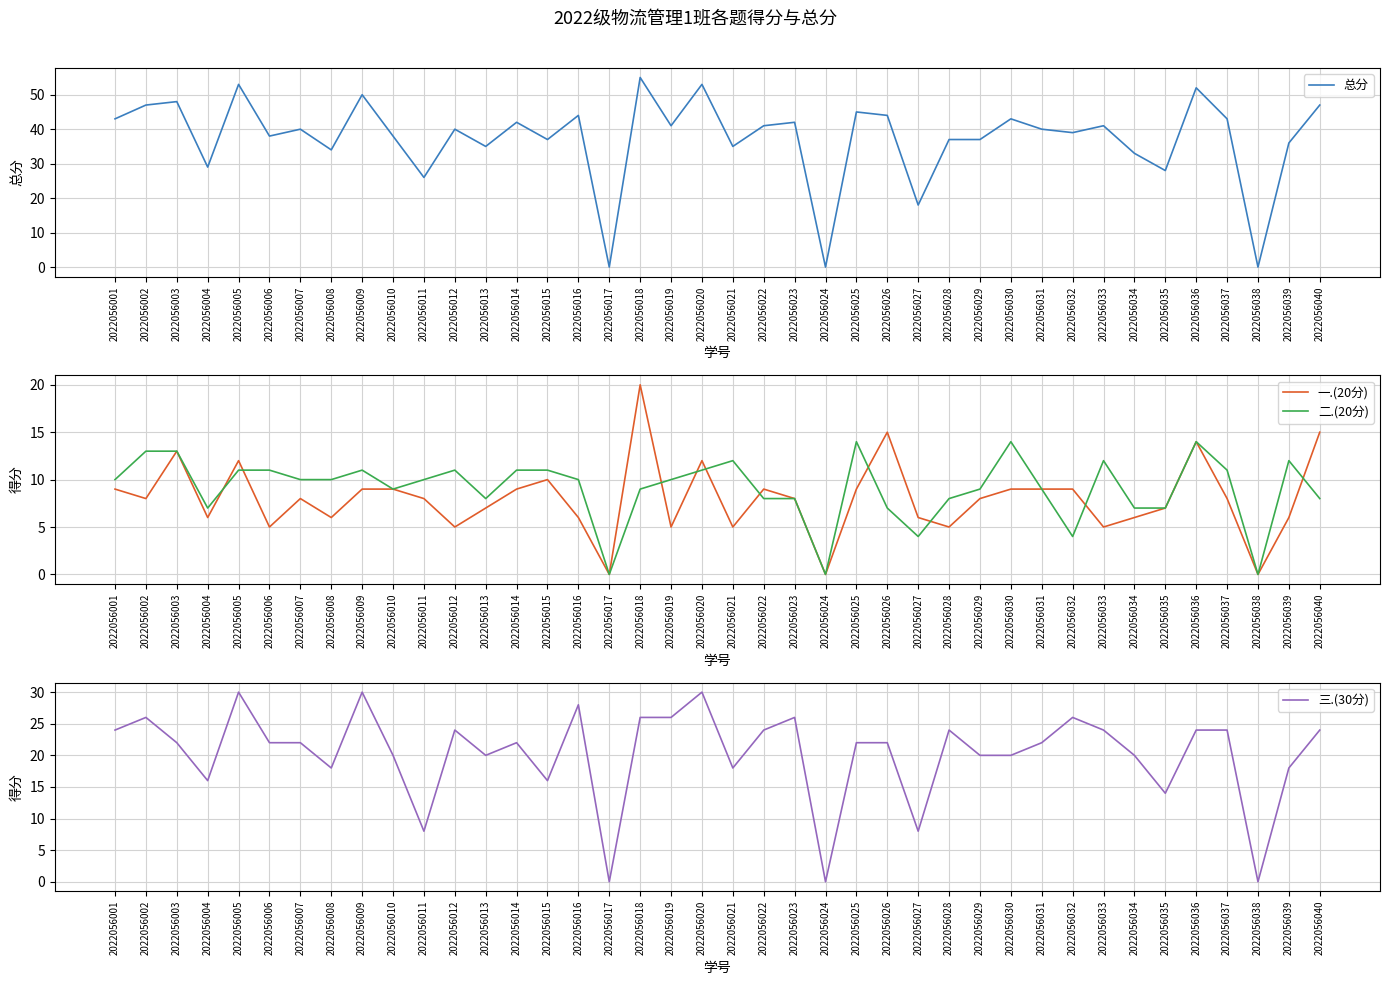

What is the difference between the maximum and minimum values in the 总分 series?

55